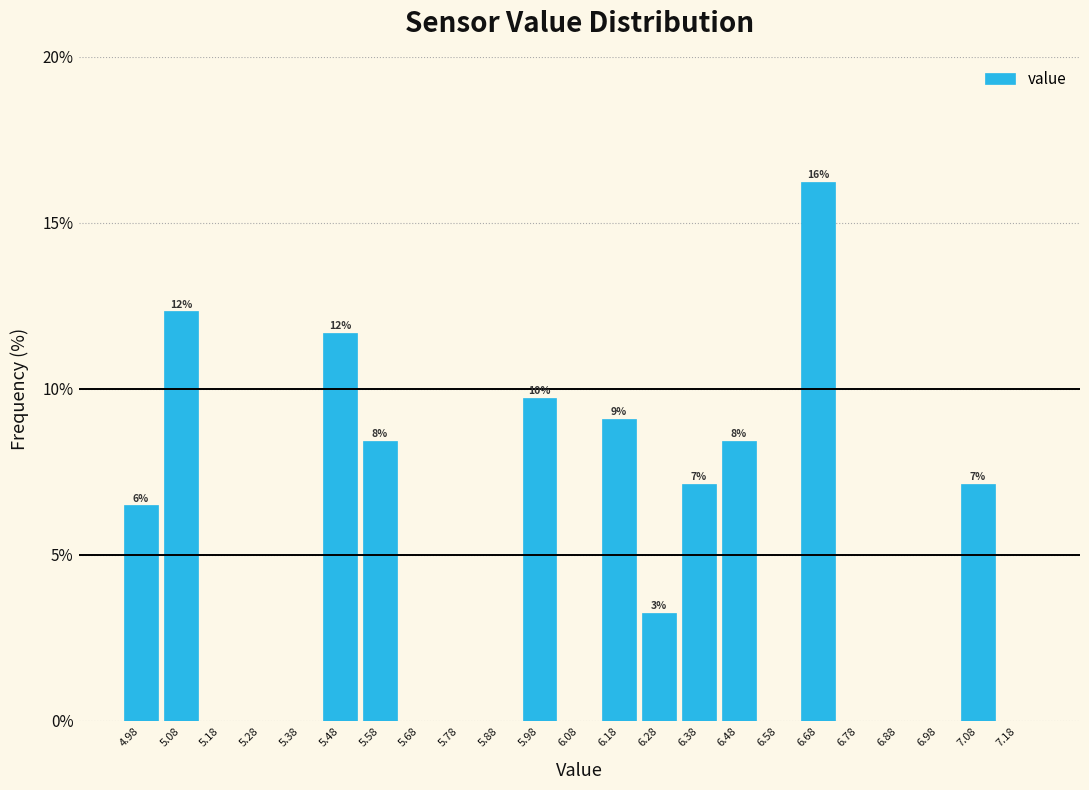

Over which range of the x-axis is the bar tallest?

6.63 to 6.73